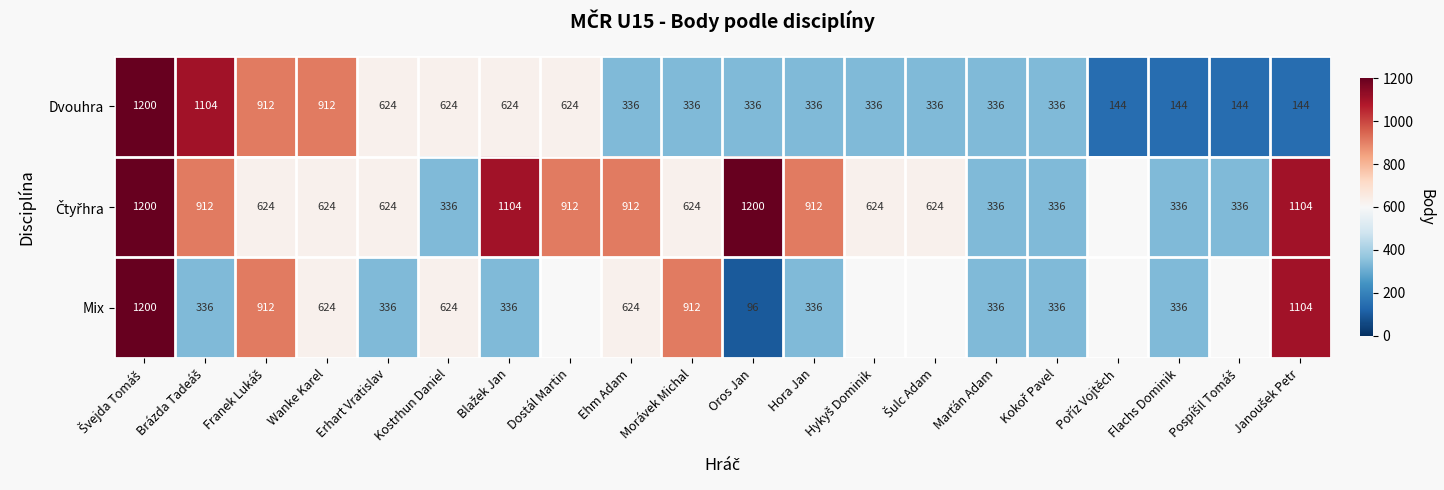

At which category does the chart reach its minimum across all series?

Oros Jan